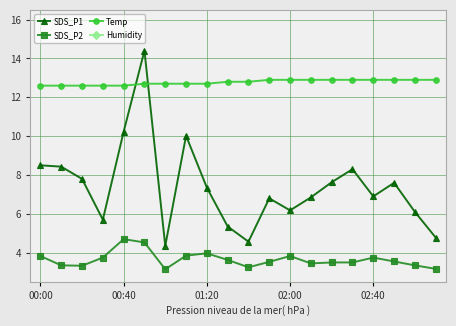

What is the minimum value shown in the chart?

3.1